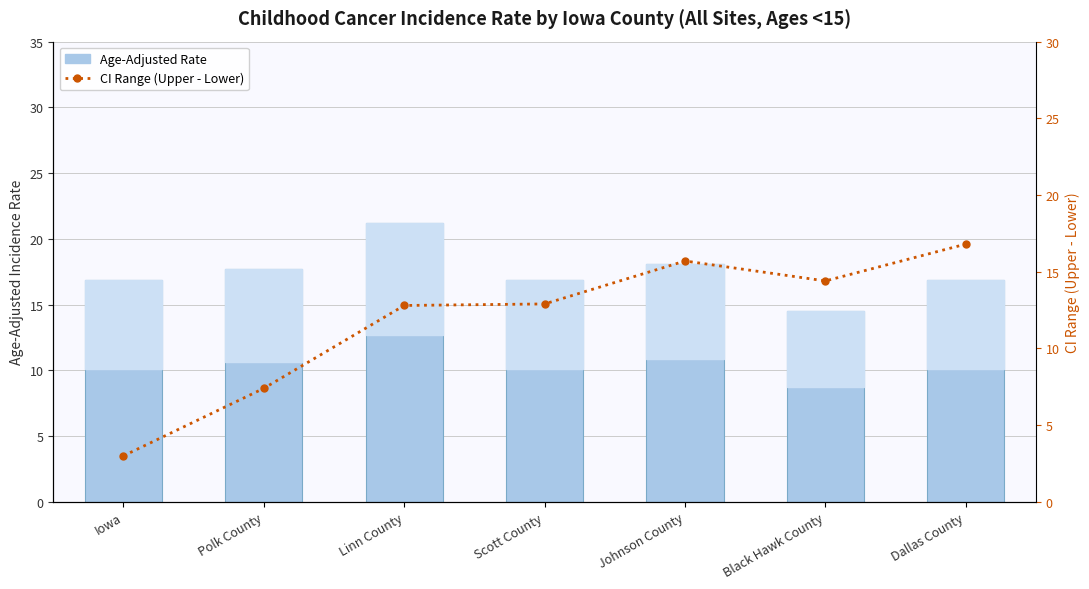

At which category is the sum across all series the highest?

Linn County